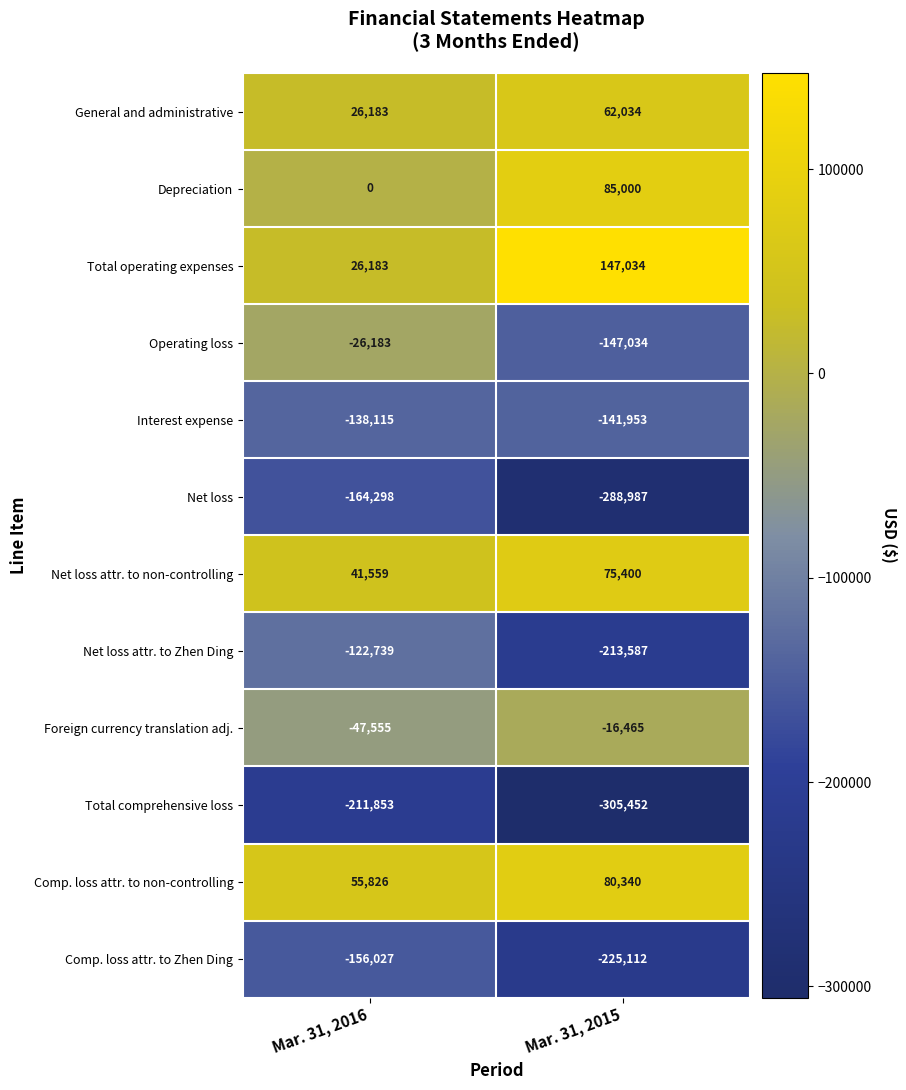

What is the spread (max minus min) of values at Mar. 31, 2015?

452486